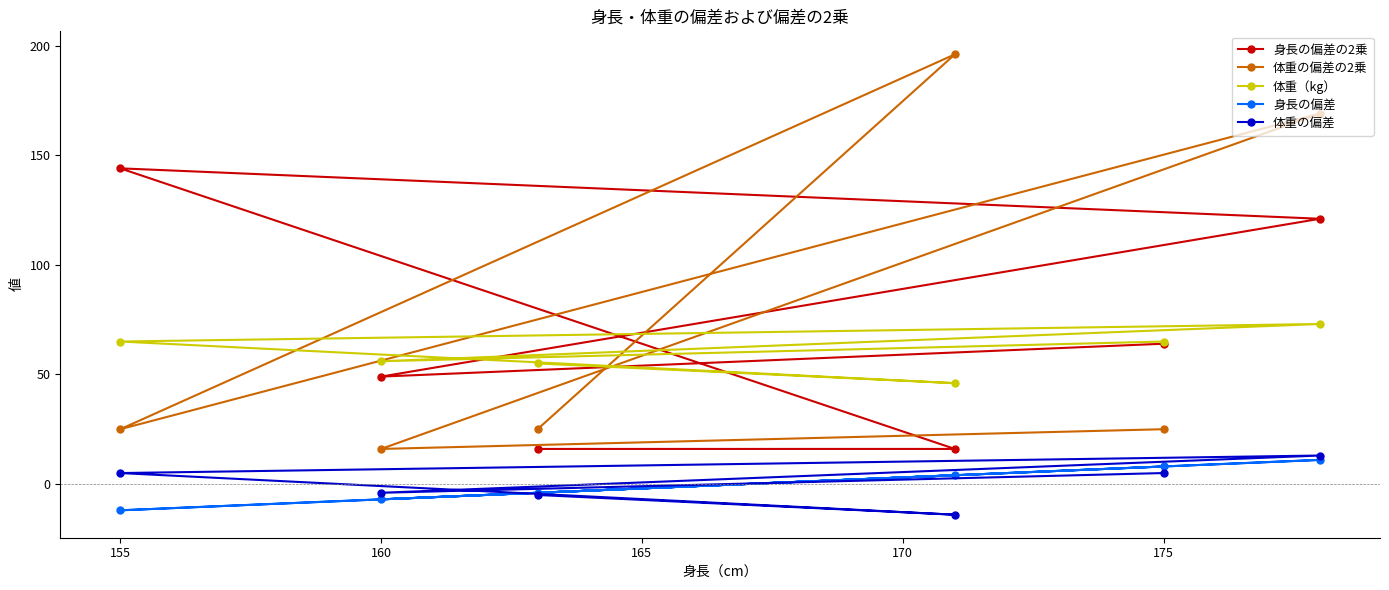

Reading left to right, extract all data points from this chart.

身長の偏差の2乗: 144	49	16	16	64	121
体重の偏差の2乗: 25	16	25	196	25	169
体重（kg）: 65	56	55	46	65	73
身長の偏差: -12	-7	-4	4	8	11
体重の偏差: 5	-4	-5	-14	5	13